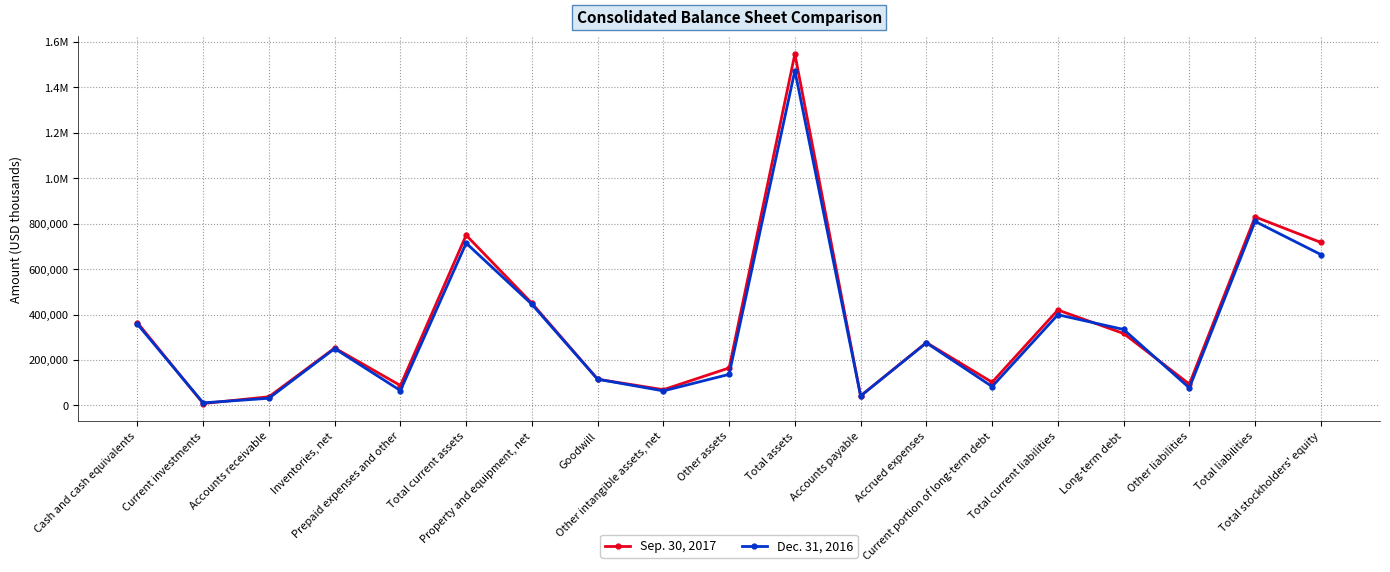

What are all the series names shown in the legend?

Sep. 30, 2017, Dec. 31, 2016